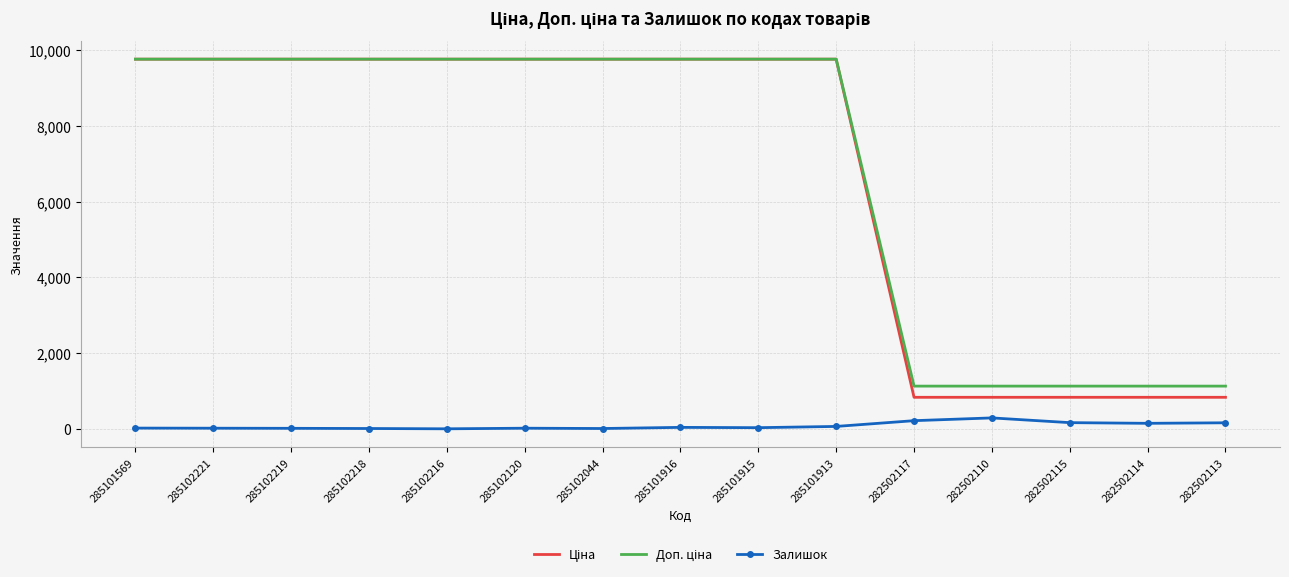

The Залишок series shows 215.0 at 282502117. True or false?

True